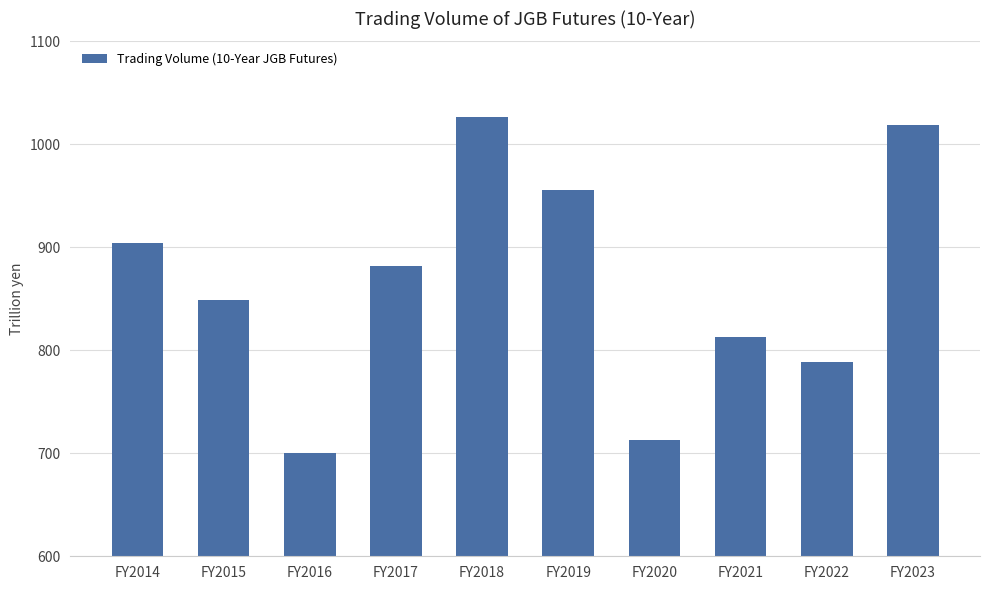

Which has a higher value, FY2021 or FY2014?

FY2014